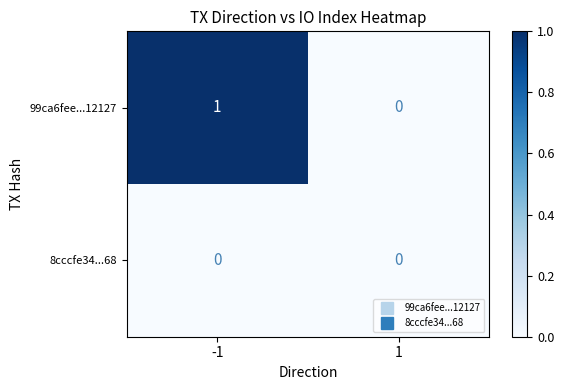

Reading left to right, list all the values displayed in this chart.

99ca6fee...12127: -1=1	1=0
8cccfe34...68: -1=0	1=0